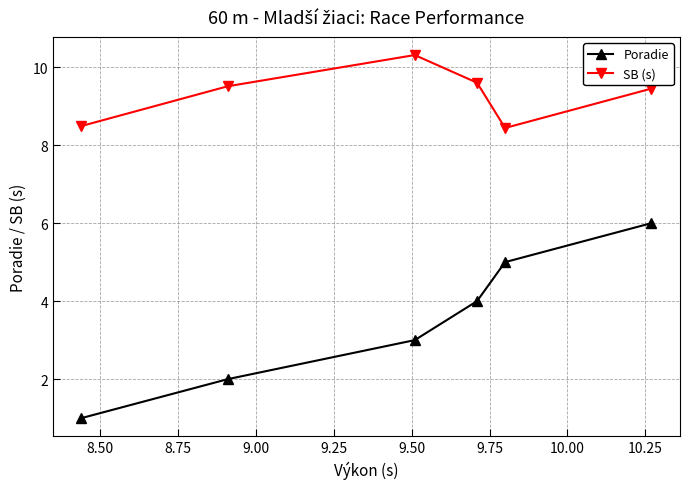

At how many categories does at least one series exceed 4?

6